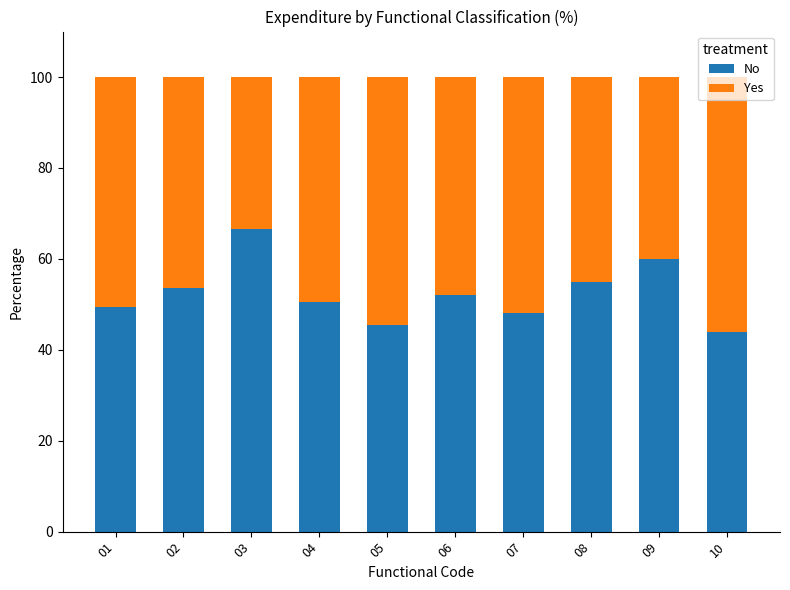

What value does the No series have at 01?

49.5